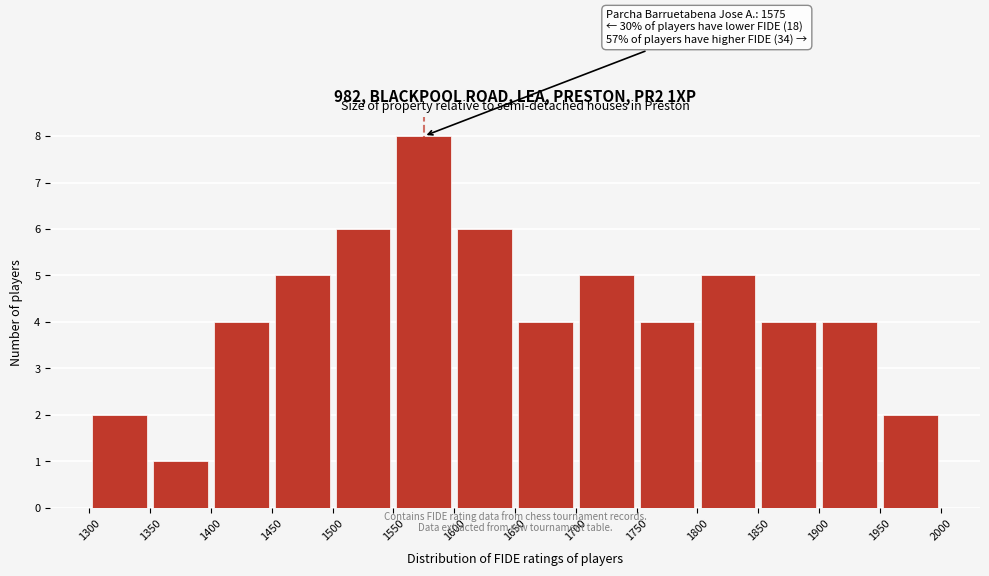

Over which range of the x-axis is the bar tallest?

1550 to 1600